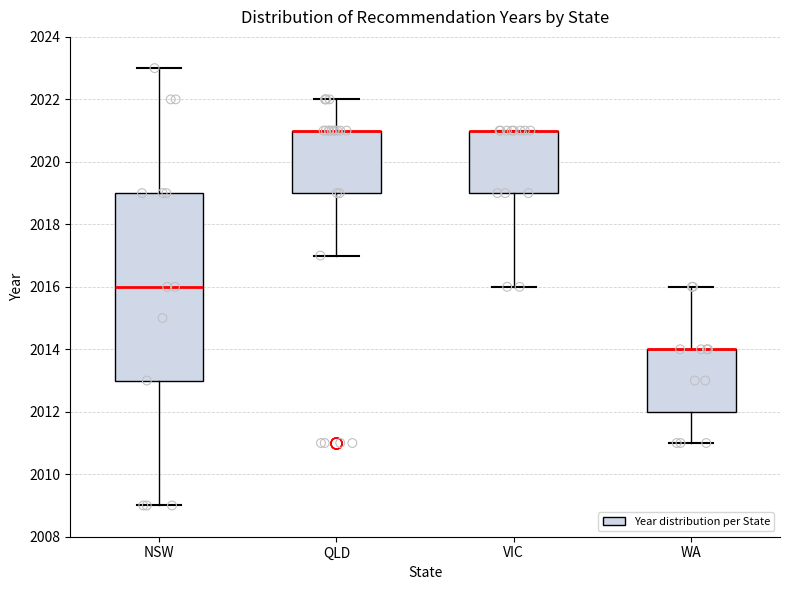

Where is the upper edge of the box for VIC on the y-axis? The values are not printed on the chart, so give them approximately, as read against the axis.

2021